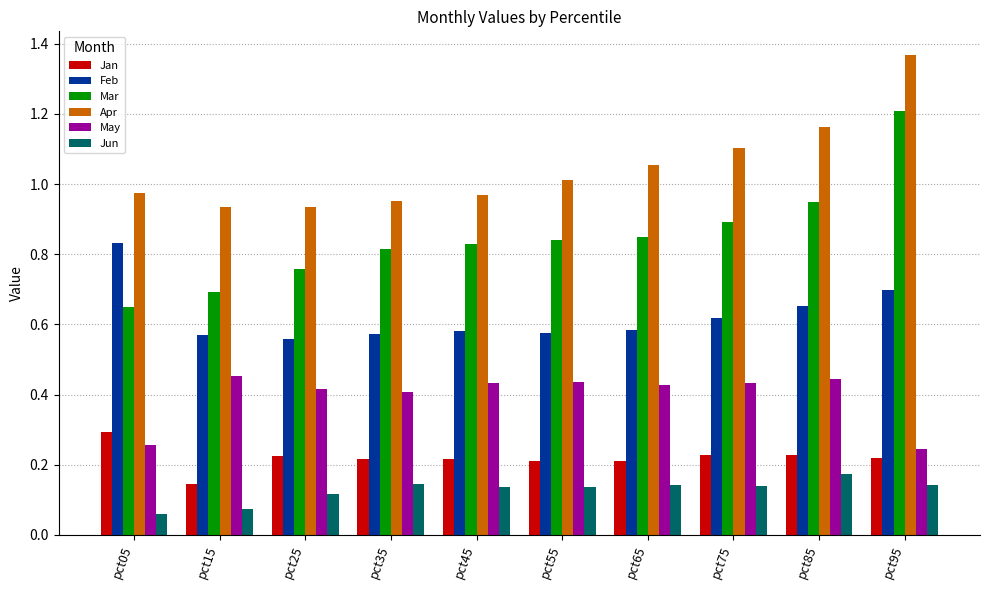

Where is Jan nearest to the value 0?

pct15